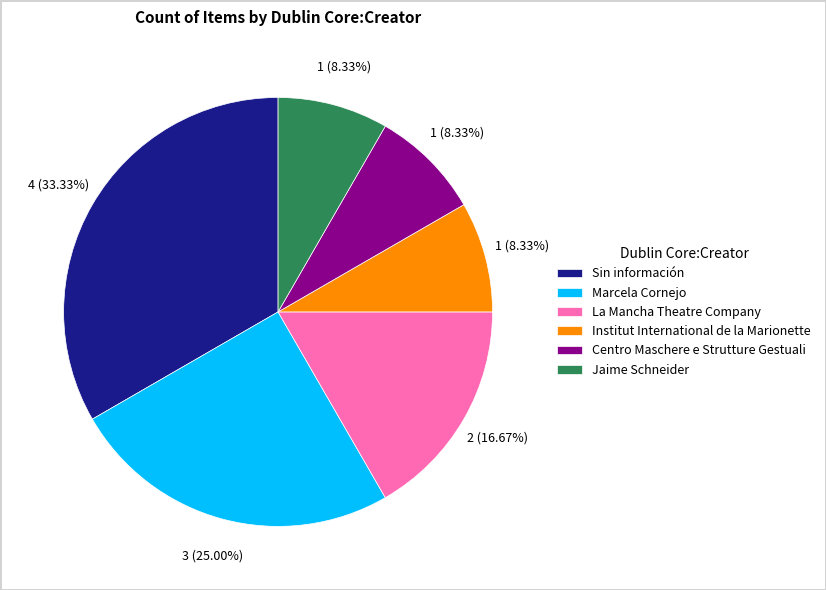

What percentage is the Institut International de la Marionette slice, to the nearest percent?

8%